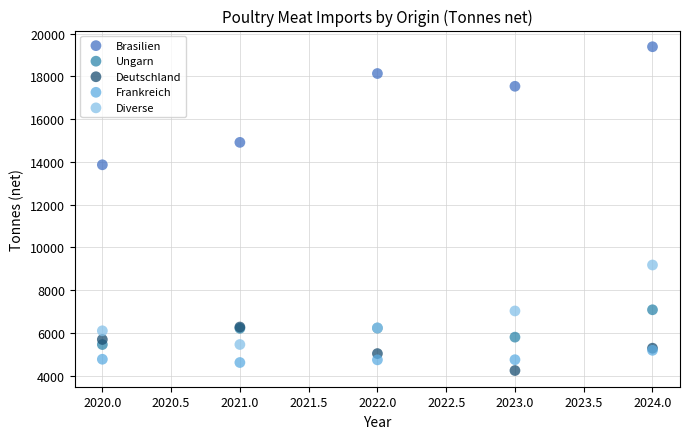

Across all series, what Y value is closest to 11815?

13865.4